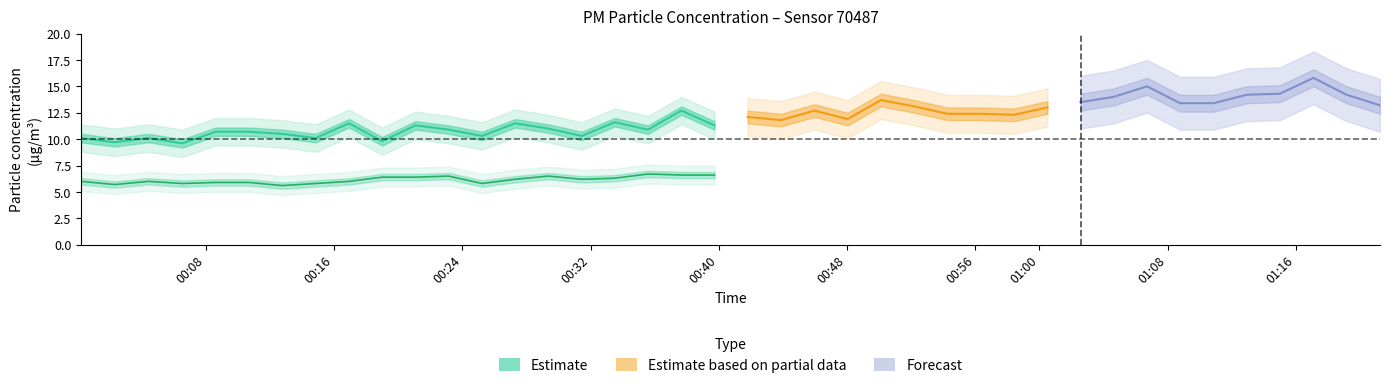

True or false: P1 (Estimate) and P2 (Estimate) intersect in this chart.

False